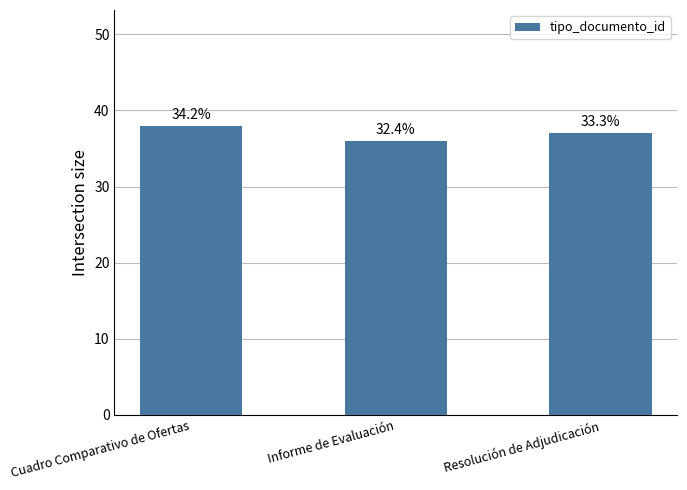

What is the difference between the maximum and minimum values?

2